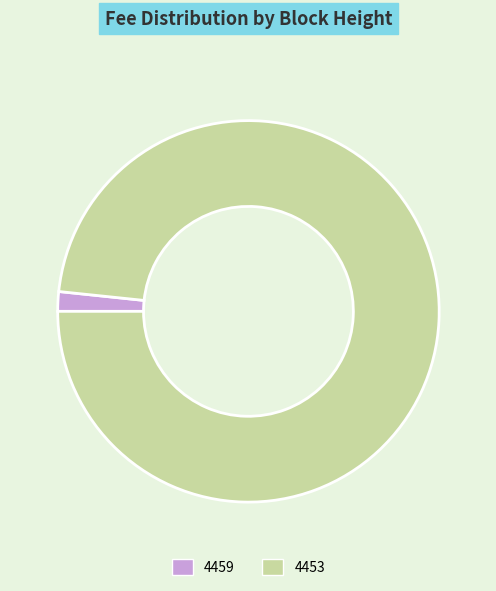

Rank the categories by value from lowest to highest.

4459, 4453